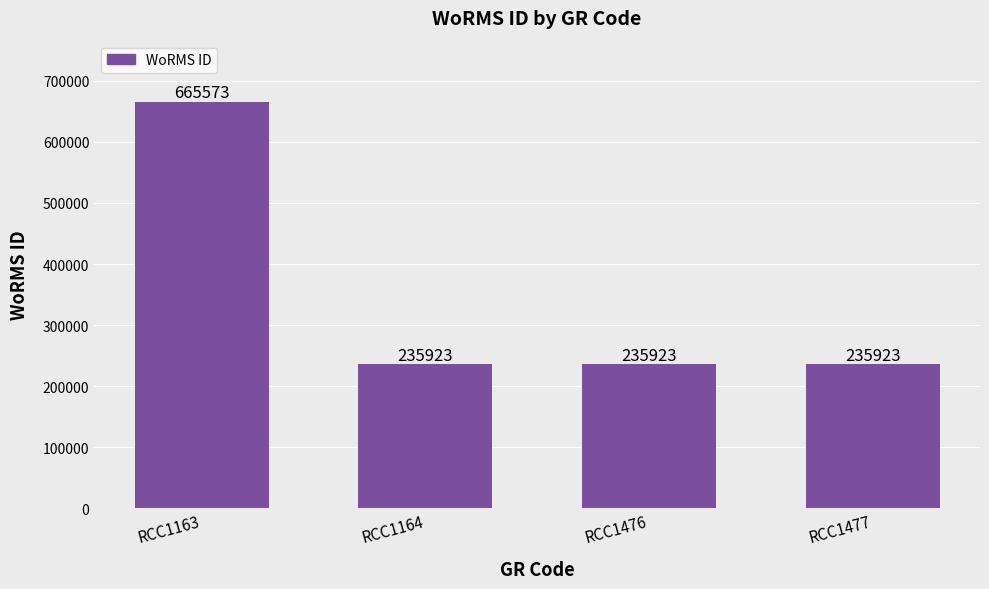

Which category has the highest value across all series?

RCC1163